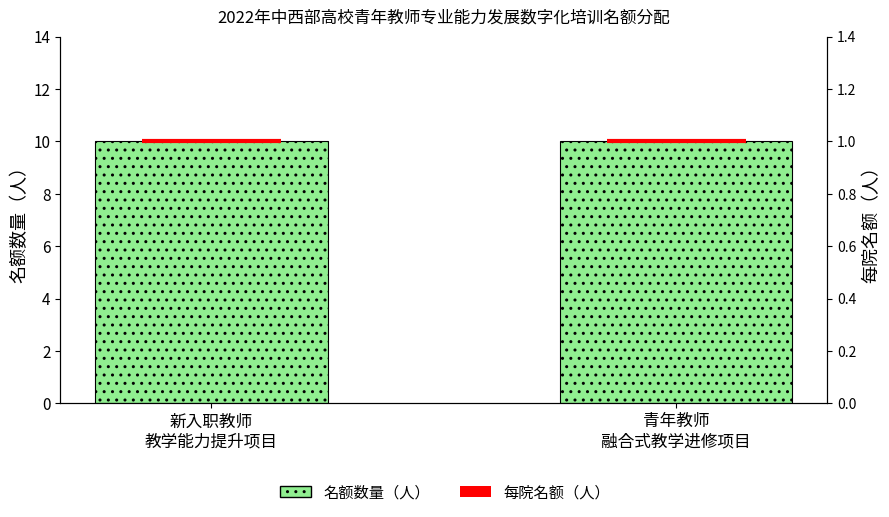

Between 青年教师
融合式教学进修项目 and 新入职教师
教学能力提升项目, which is larger?

青年教师
融合式教学进修项目